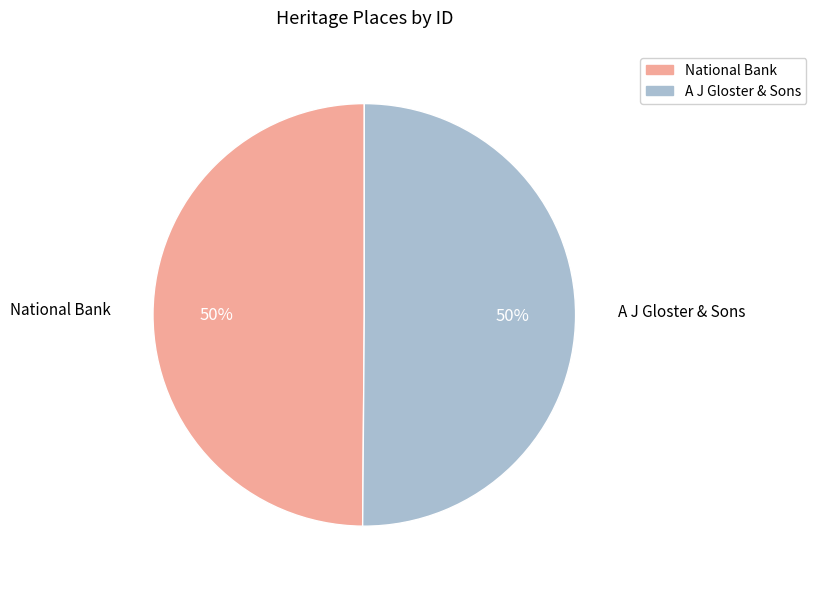

Approximately how many times larger is the value at A J Gloster & Sons compared to National Bank?

1.0